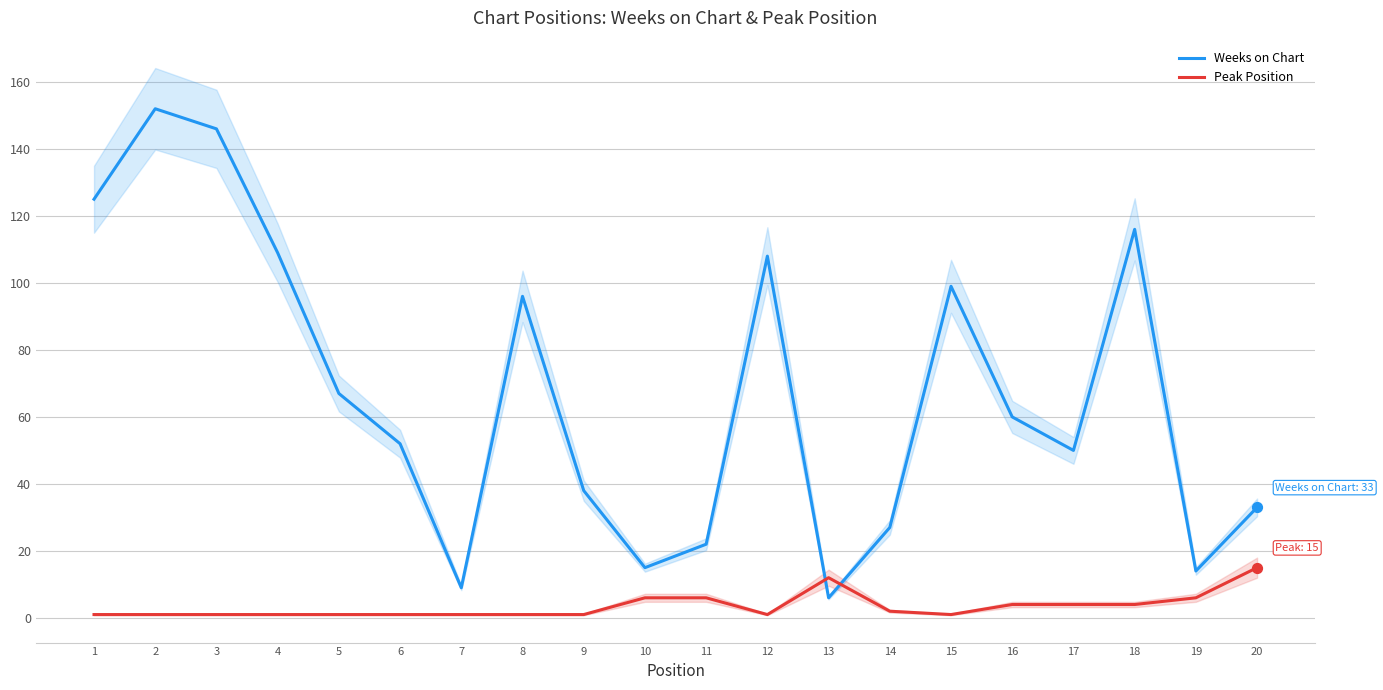

What is the total value across all series at 9?

39